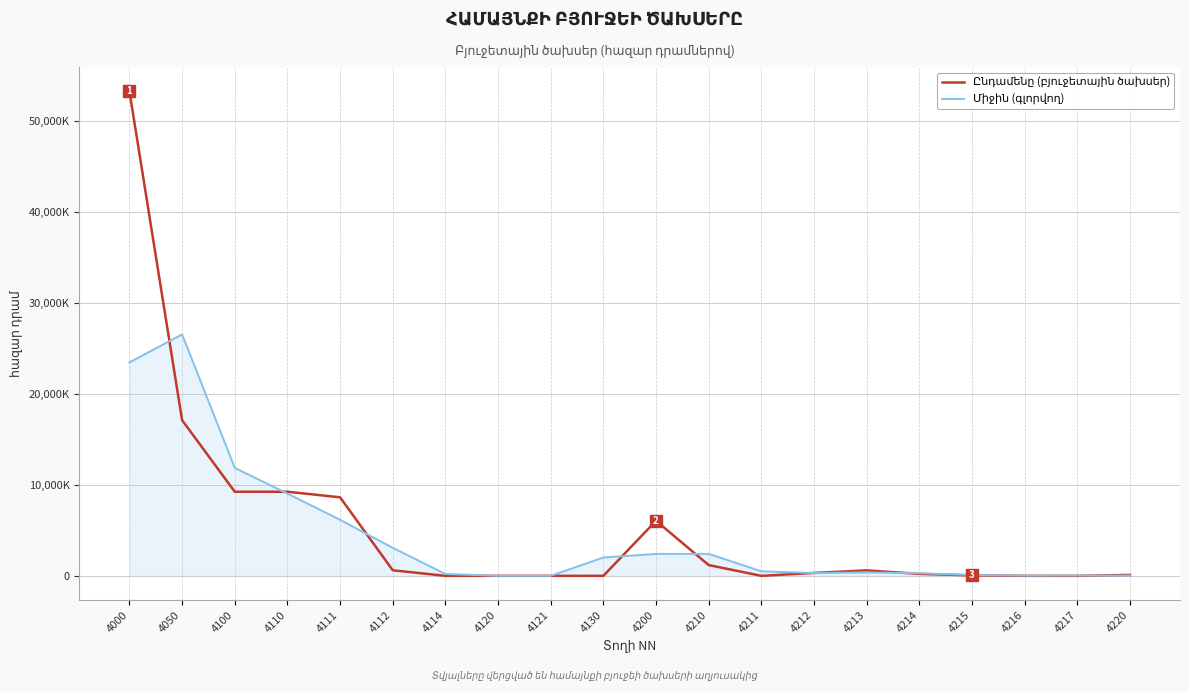

At which category does Միջին (գլորվող) reach its first local peak?

4050